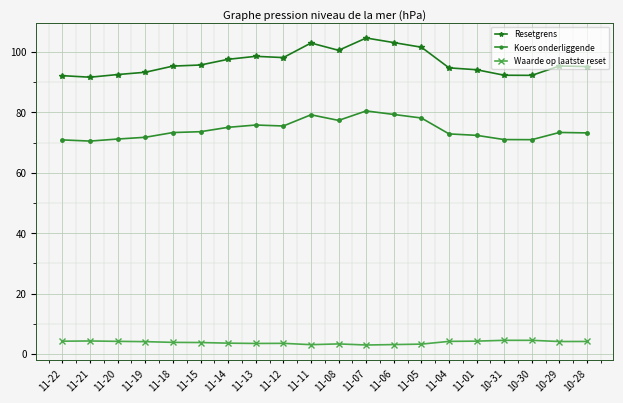

What is the approximate value of Waarde op laatste reset at 11-15?

3.8